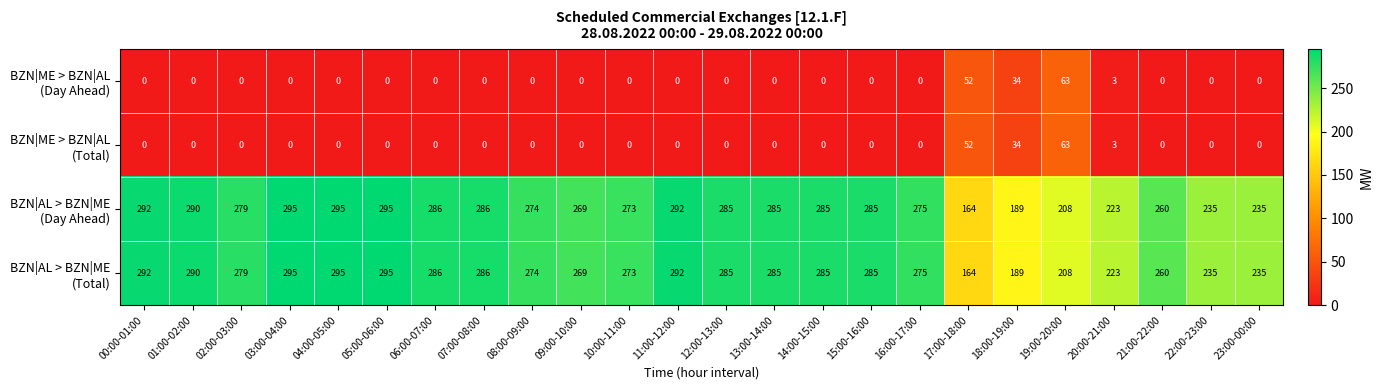

Count the number of categories in the chart.

24